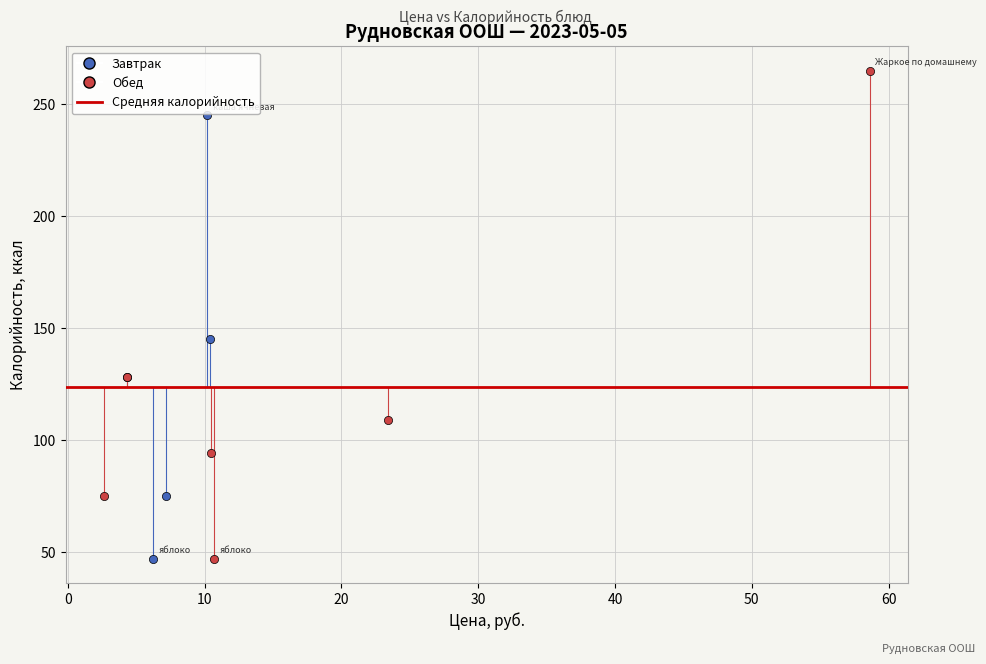

Which series has the widest spread of Y values?

Обед